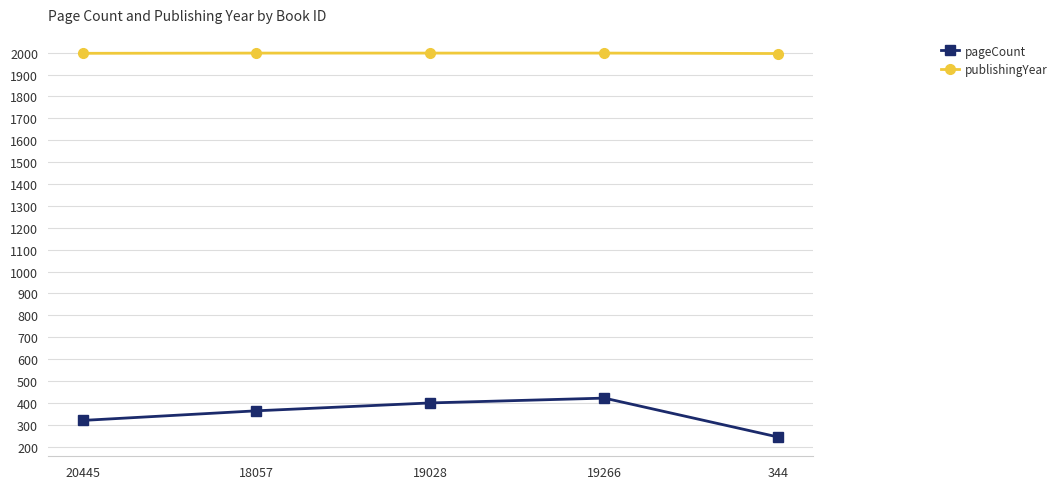

Is this an area chart (filled region under the line)?

No